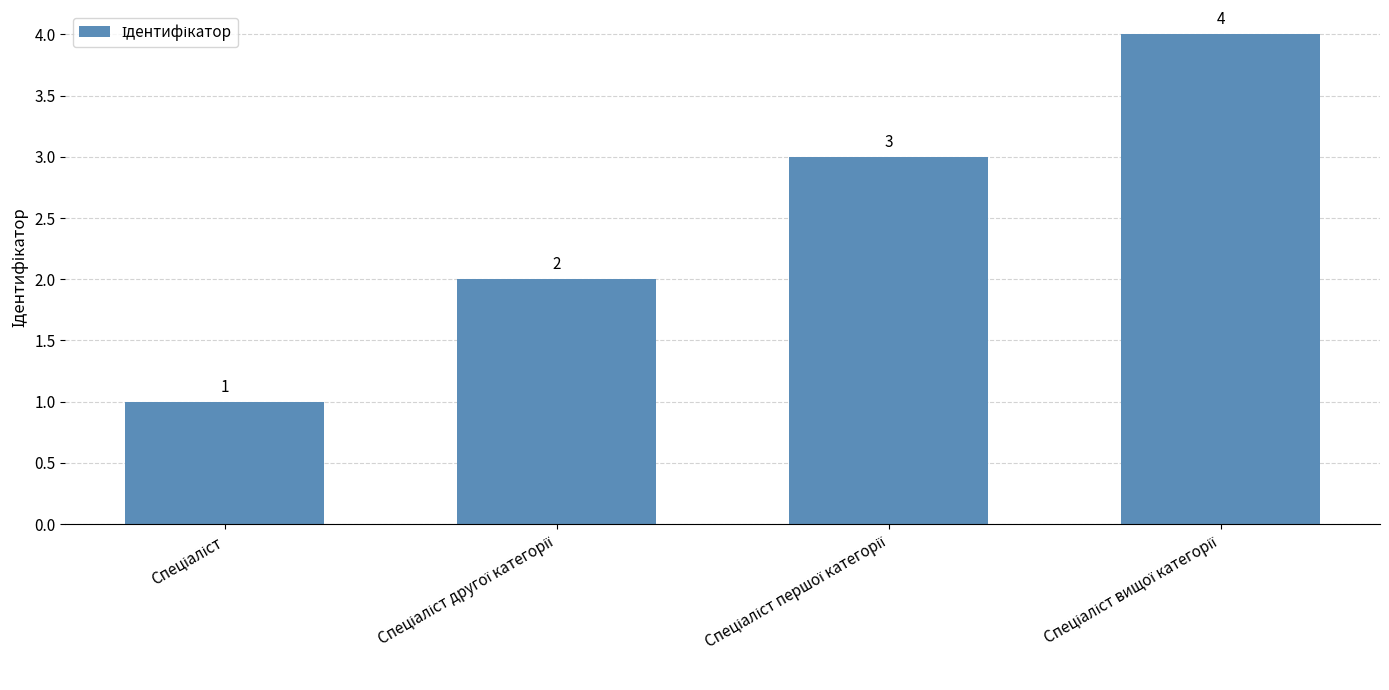

What is the difference between the maximum and minimum values?

3